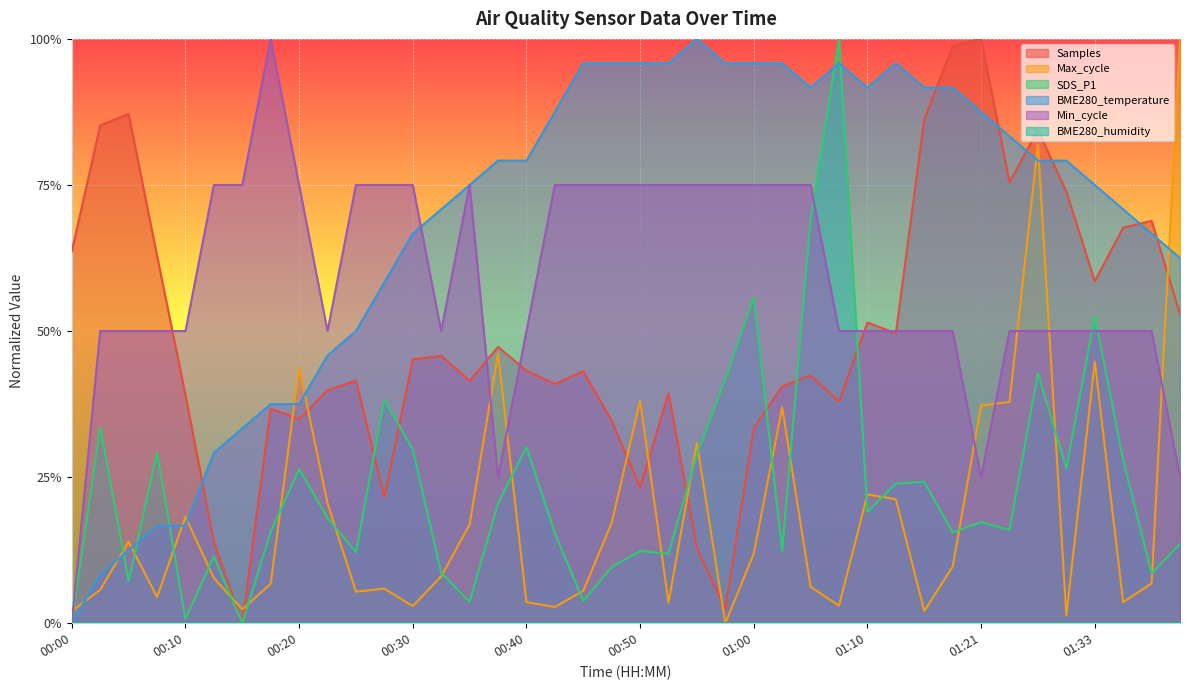

At which label is Min_cycle closest to 0?

00:00